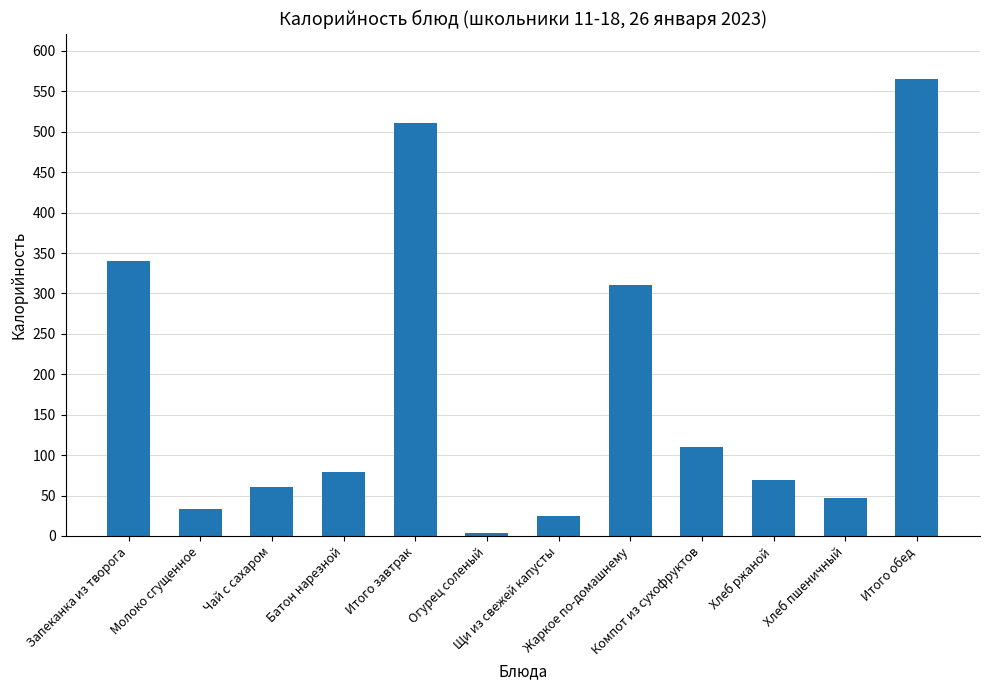

List the labels in order of value, largest first.

Итого обед, Итого завтрак, Запеканка из творога, Жаркое по-домашнему, Компот из сухофруктов, Батон нарезной, Хлеб ржаной, Чай с сахаром, Хлеб пшеничный, Молоко сгущенное, Щи из свежей капусты, Огурец соленый